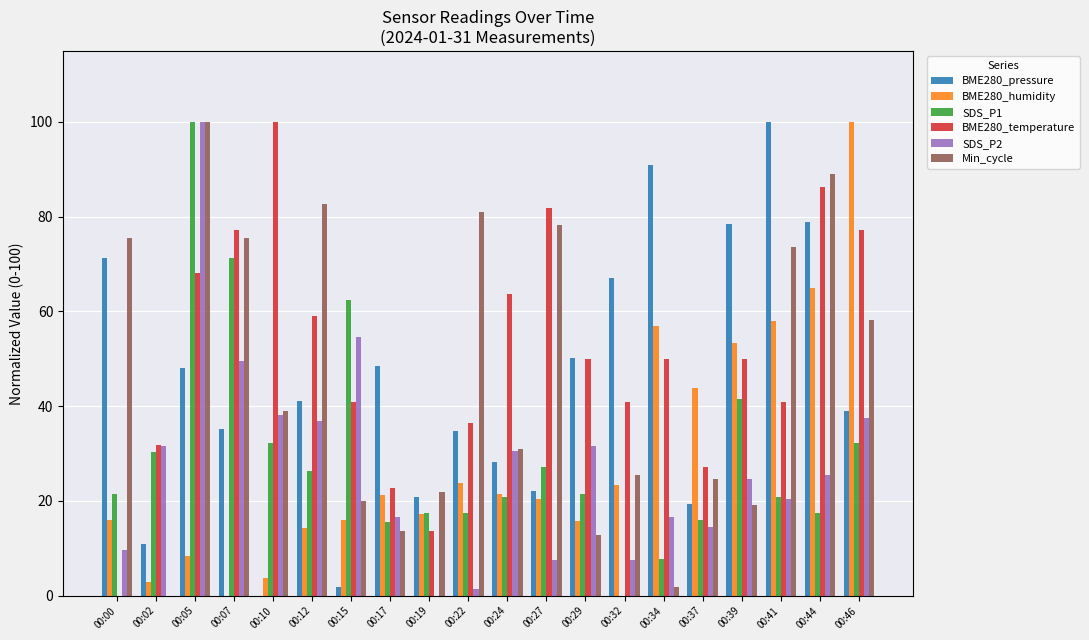

At which category is the sum across all series the highest?

00:05